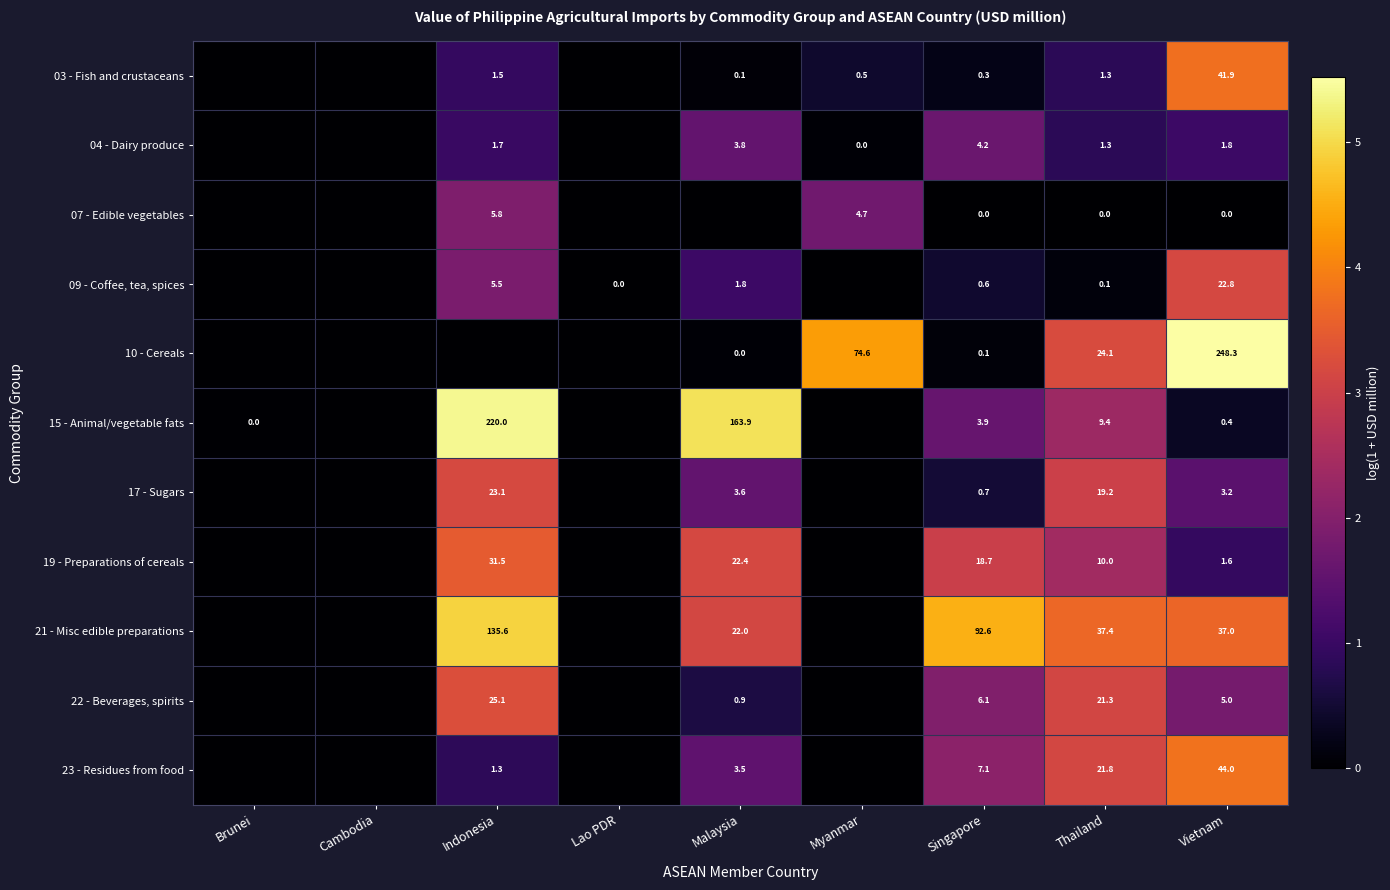

The value of 17 - Sugars at Indonesia is 9.6. True or false?

False